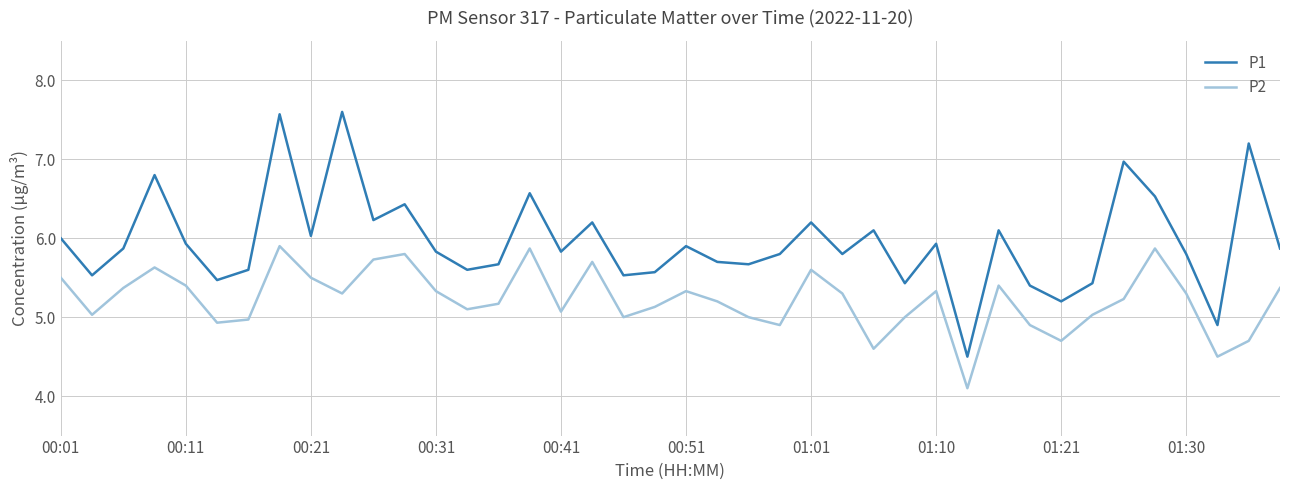

Which series has the largest total across all categories?

P1